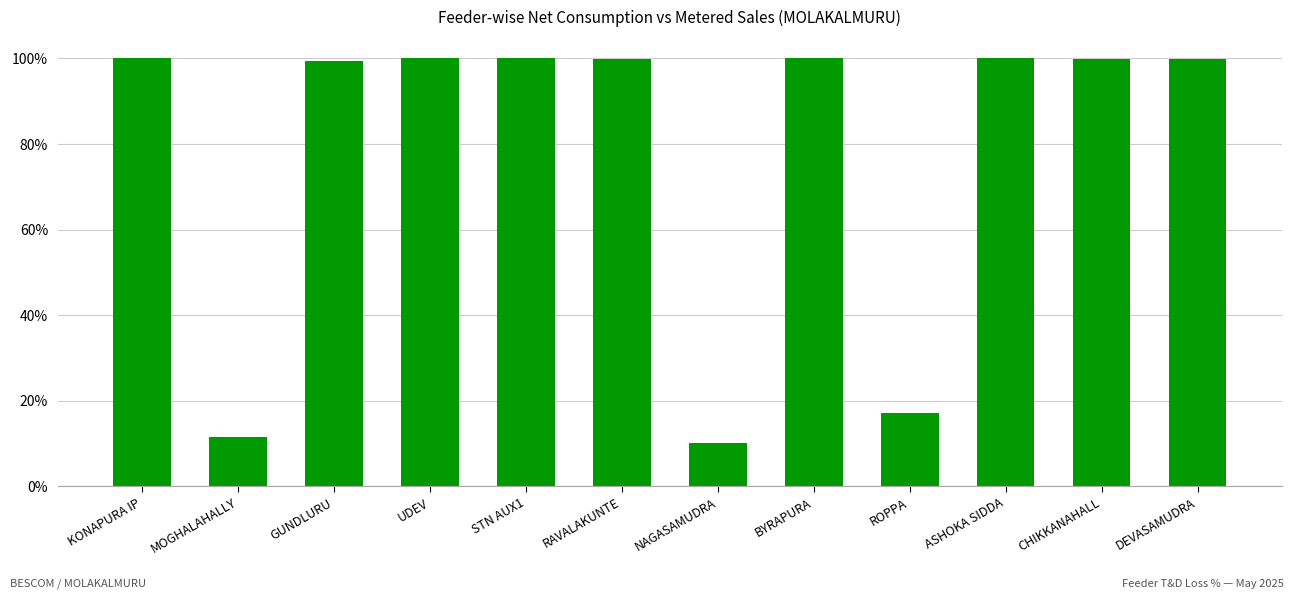

The value at ROPPA is 17.2. True or false?

True